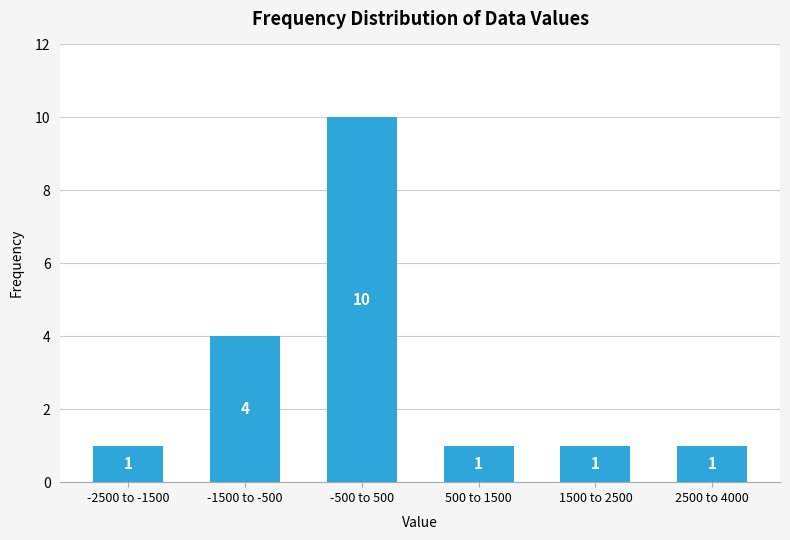

Reading right to left, what are all the values shown in this chart?

2500 to 4000=1	1500 to 2500=1	500 to 1500=1	-500 to 500=10	-1500 to -500=4	-2500 to -1500=1